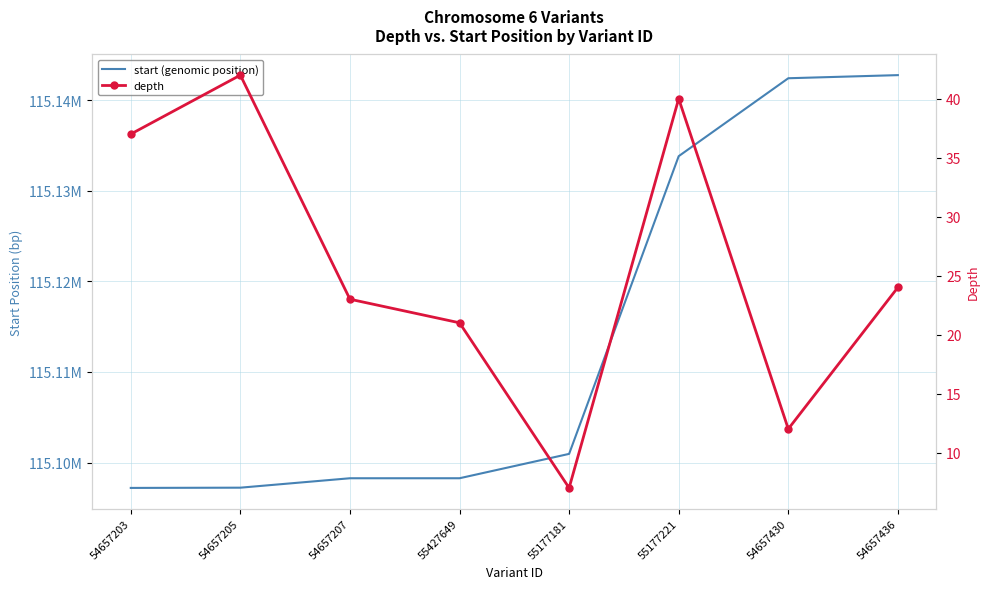

Which series has the widest spread of values?

start (genomic position)